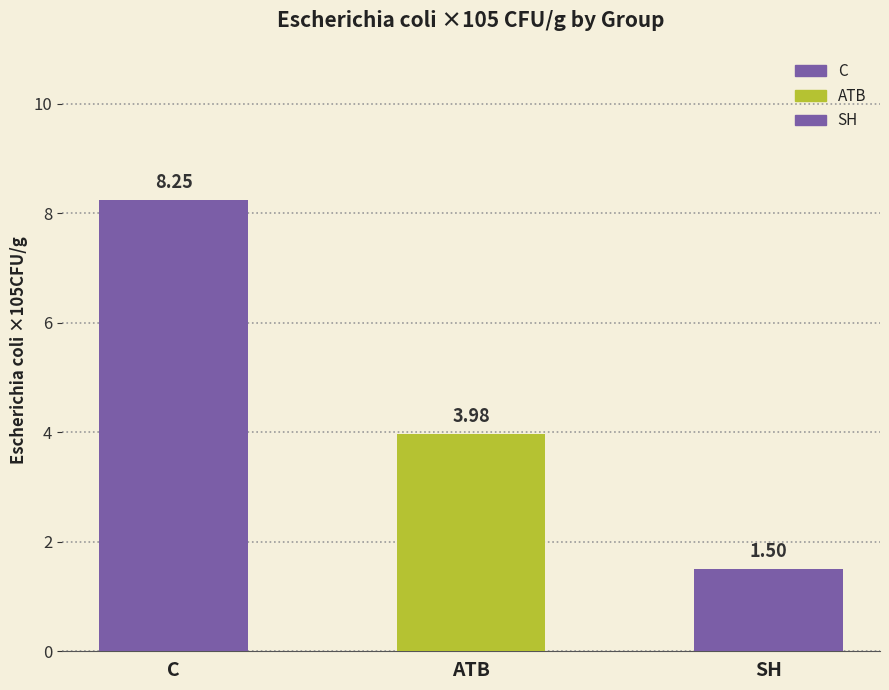

Rank the series by their average value, from lowest to highest.

SH, ATB, C